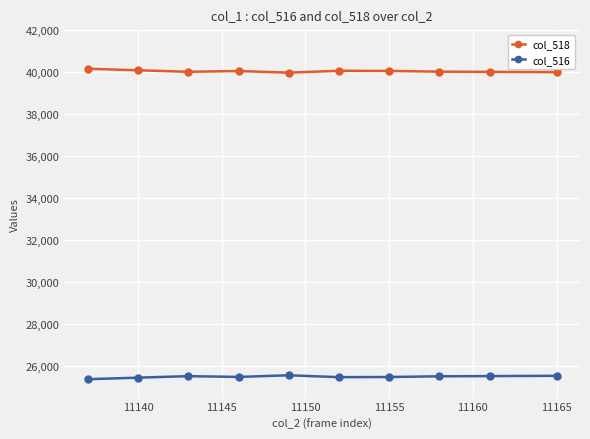

Is this an area chart (filled region under the line)?

No